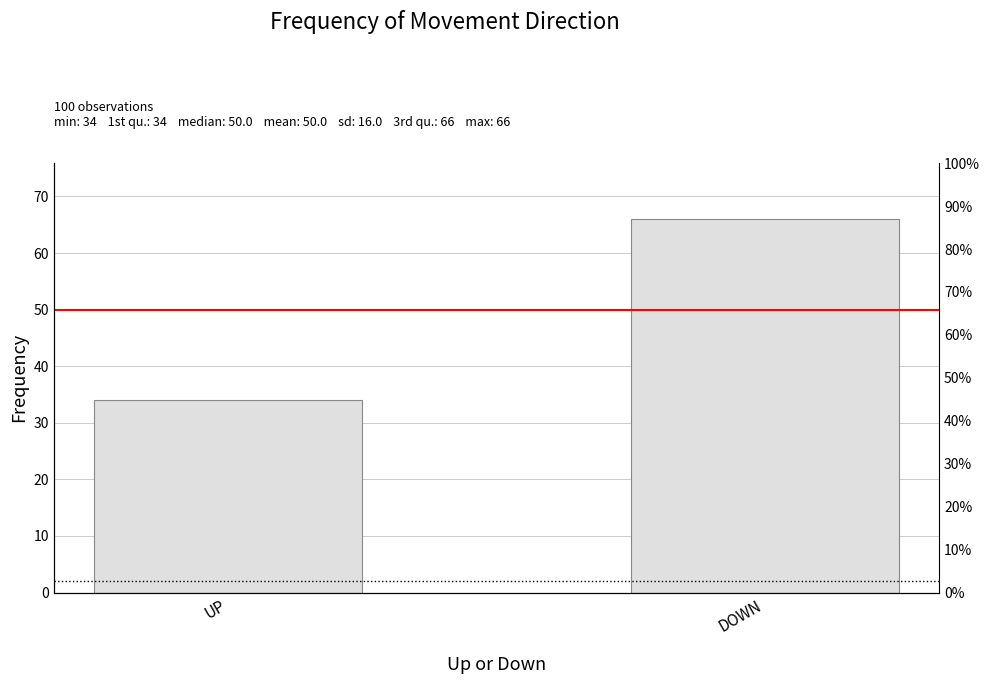

Are the bars horizontal?

No